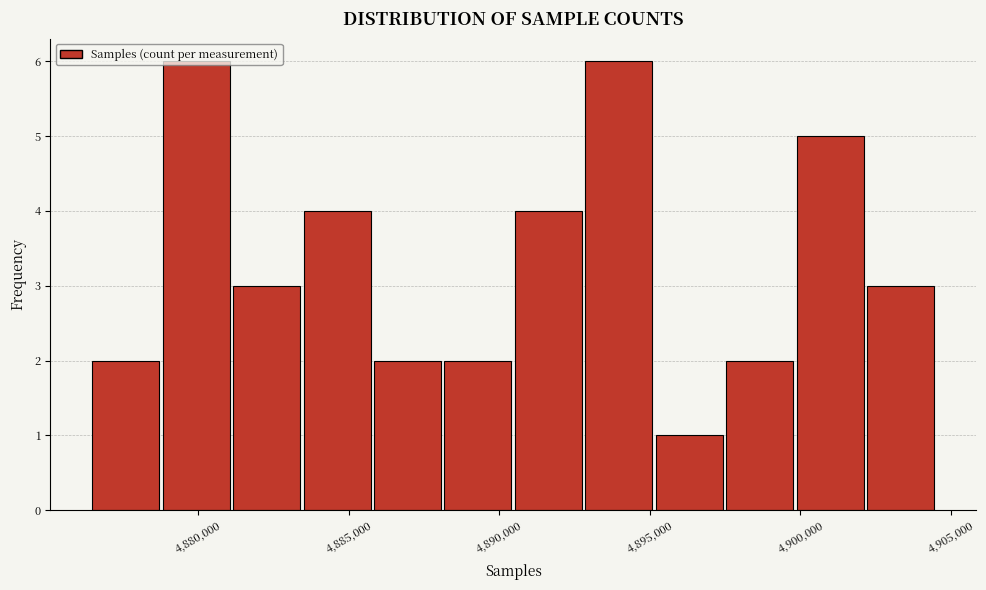

Reading left to right, transcribe this chart: for each bar, give the range it covers on the x-axis and its height. Neither the bar edges nor the heights are printed on the chart, so give them approximately, as read against the axes.

4876500 to 4879000: 2
4879000 to 4881000: 6
4881000 to 4883500: 3
4883500 to 4886000: 4
4886000 to 4888000: 2
4888000 to 4890500: 2
4890500 to 4893000: 4
4893000 to 4895000: 6
4895000 to 4897500: 1
4897500 to 4900000: 2
4900000 to 4902000: 5
4902000 to 4904500: 3